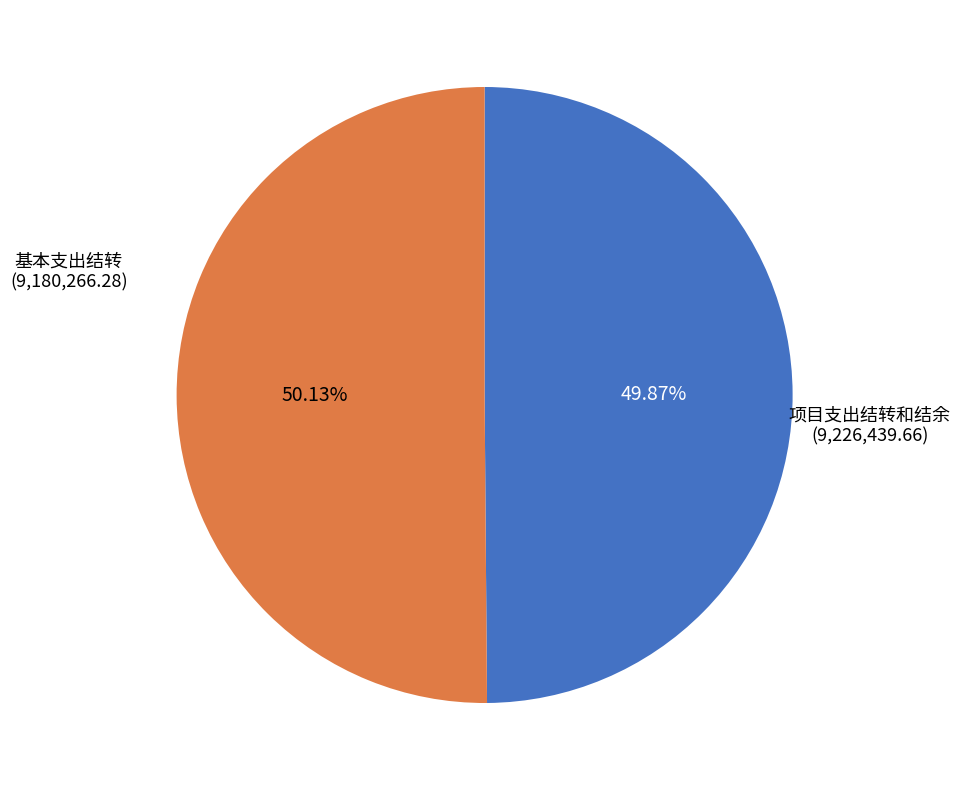

What is the ratio of the value at 基本支出结转 to the value at 项目支出结转和结余?

1.0